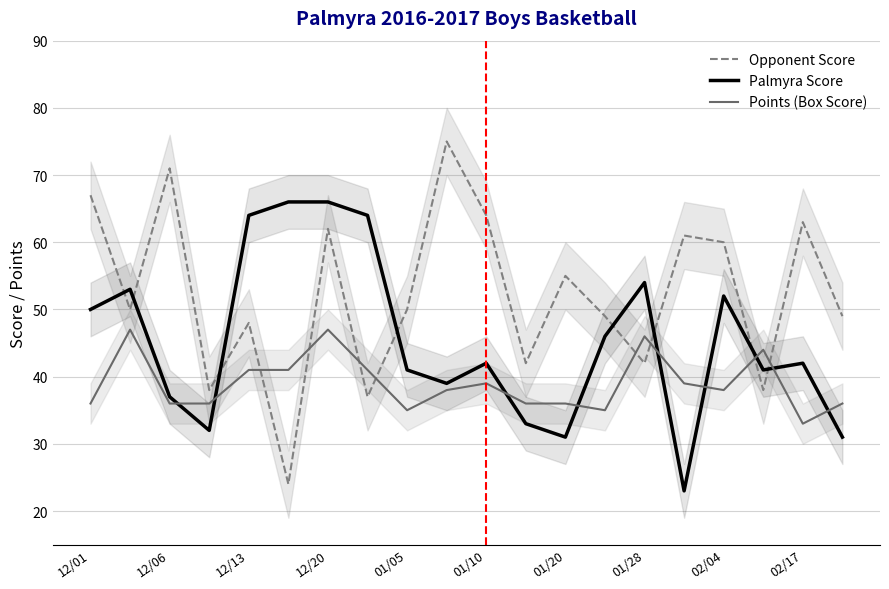

What position from the left is 12/01?

1